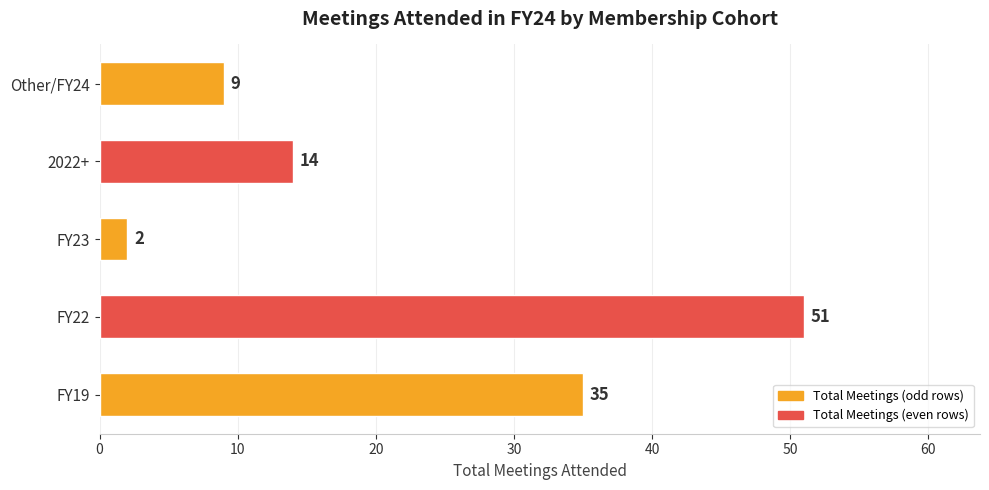

What is the ratio of the value at FY22 to the value at Other/FY24?

5.7